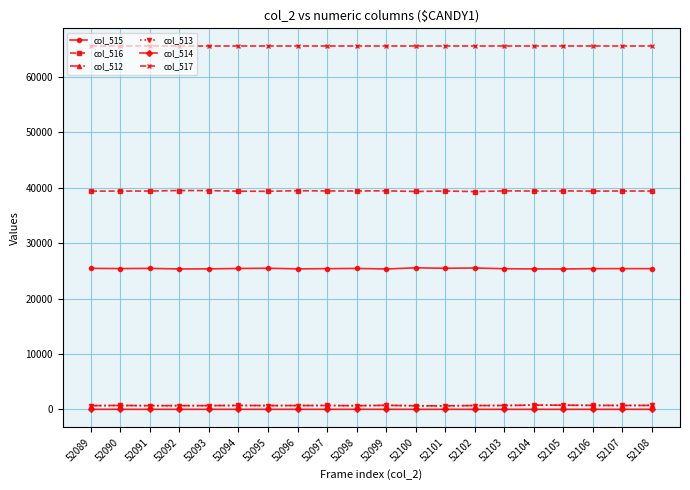

True or false: col_516 has more than 2 interior local peaks.

True